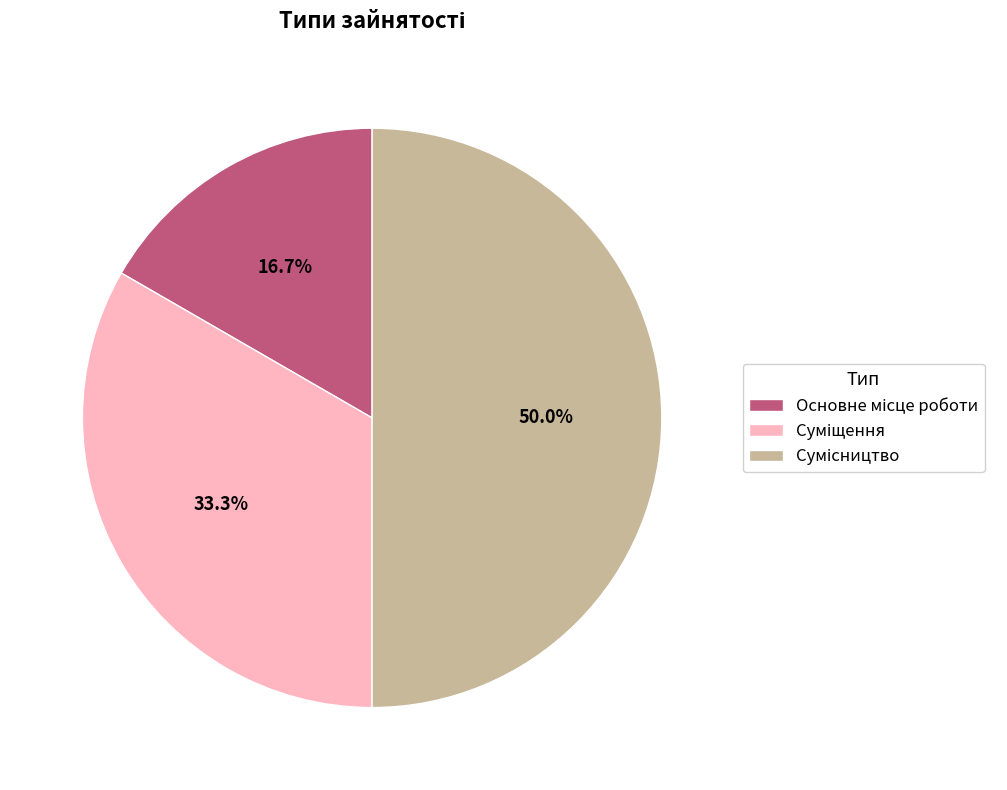

Does any single category account for the majority?

No